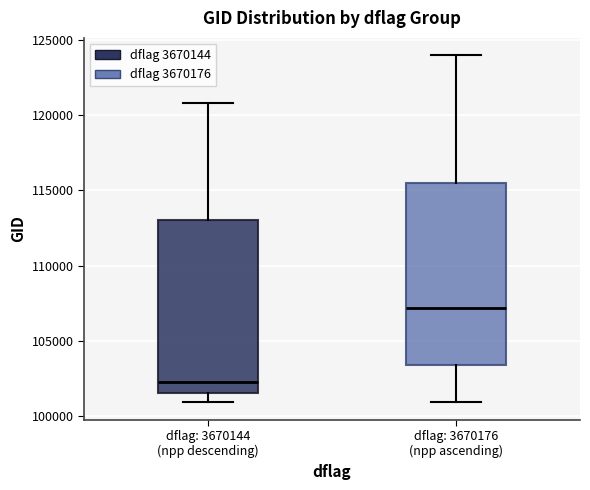

Reading left to right, transcribe this box plot: for each box, give where its median line is, the range the box spans, and where its two whiskers end, as read against the y-axis. The values are not printed on the chart, so give them approximately, as read against the axis.

dflag: 3670144 (npp descending): median 102500, box 101500 to 113000, whiskers 101000 to 121000
dflag: 3670176 (npp ascending): median 107000, box 103500 to 115500, whiskers 101000 to 124000